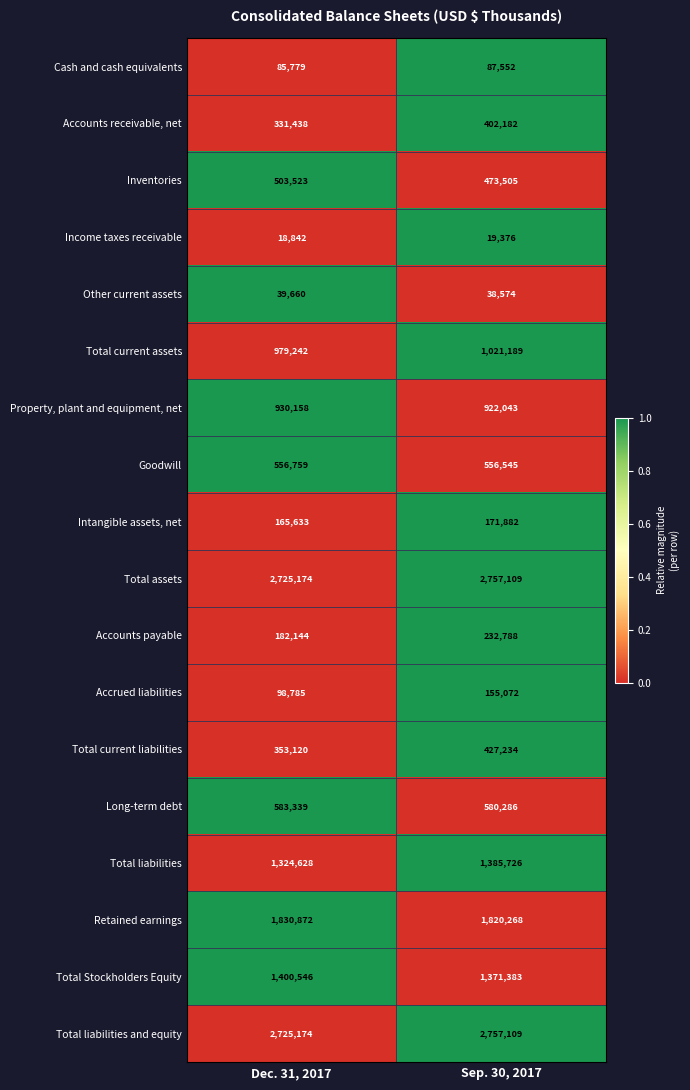

What is the spread (max minus min) of values at Dec. 31, 2017?

2706332